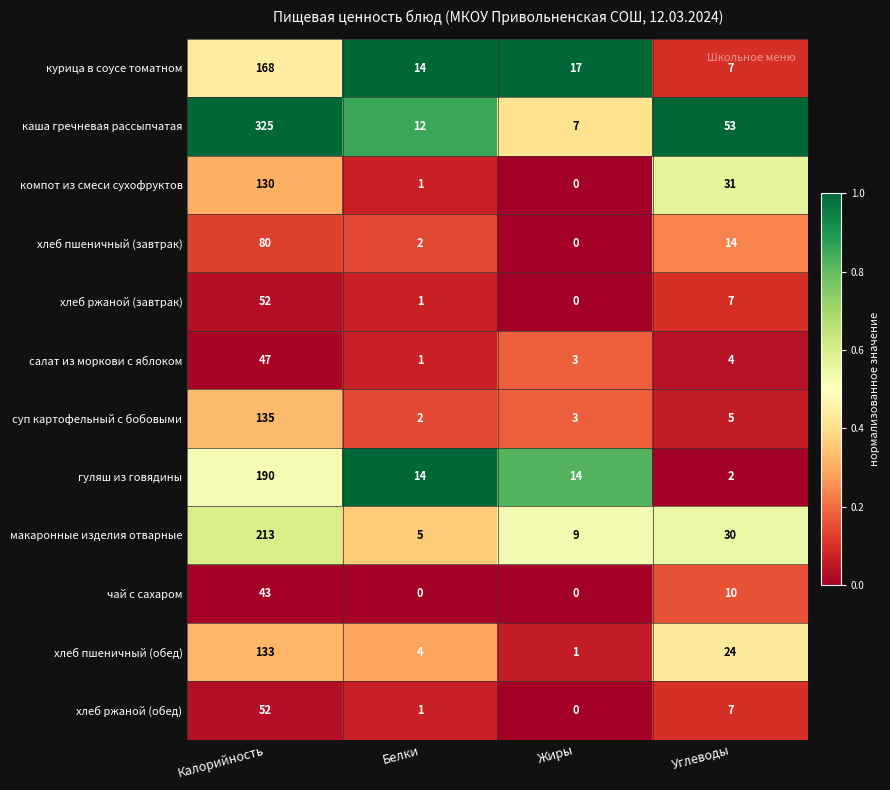

What is the sum of the хлеб ржаной (завтрак) values at Жиры and Калорийность?

52